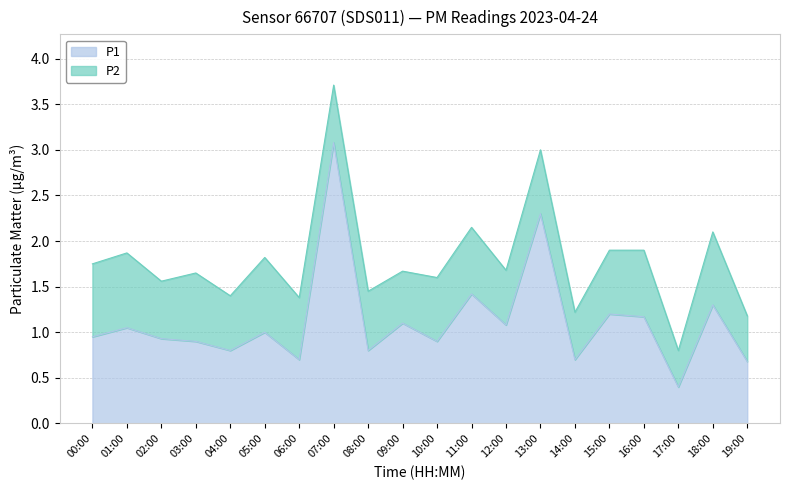

Rank the categories by value from highest to lowest.

07:00, 13:00, 11:00, 18:00, 15:00, 16:00, 09:00, 12:00, 01:00, 05:00, 00:00, 02:00, 03:00, 10:00, 04:00, 08:00, 06:00, 14:00, 19:00, 17:00